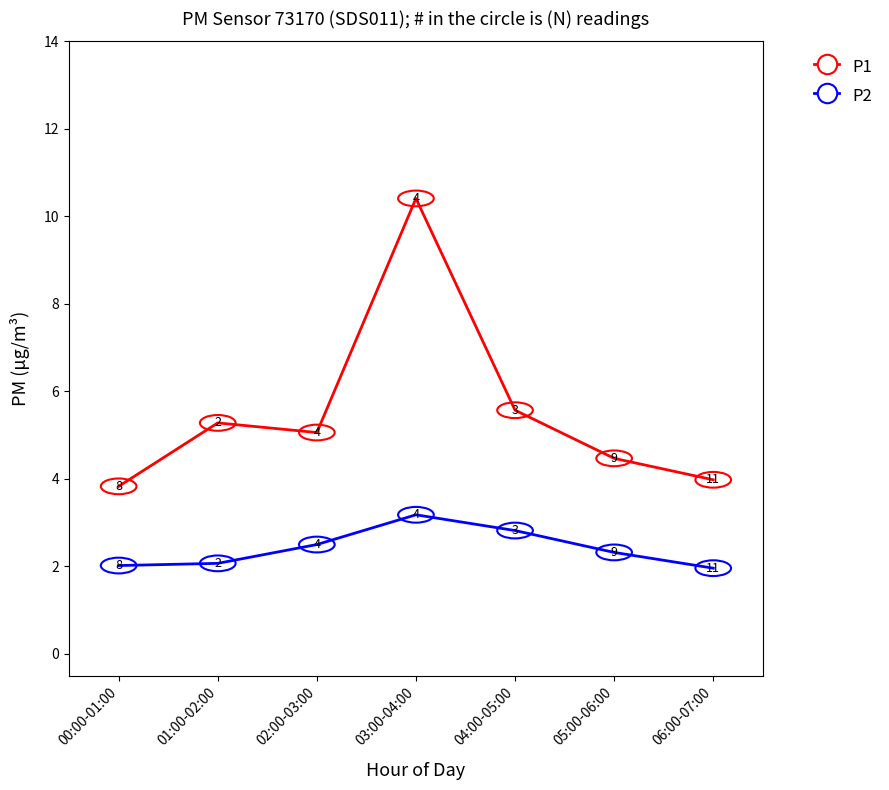

What are all the series names shown in the legend?

P1, P2